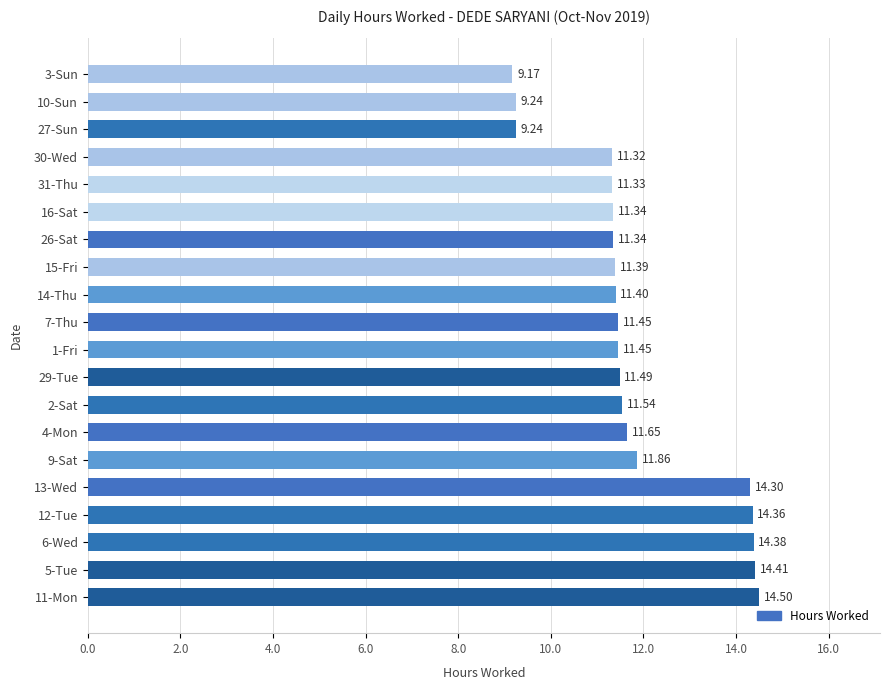

How many bars are there in total?

20